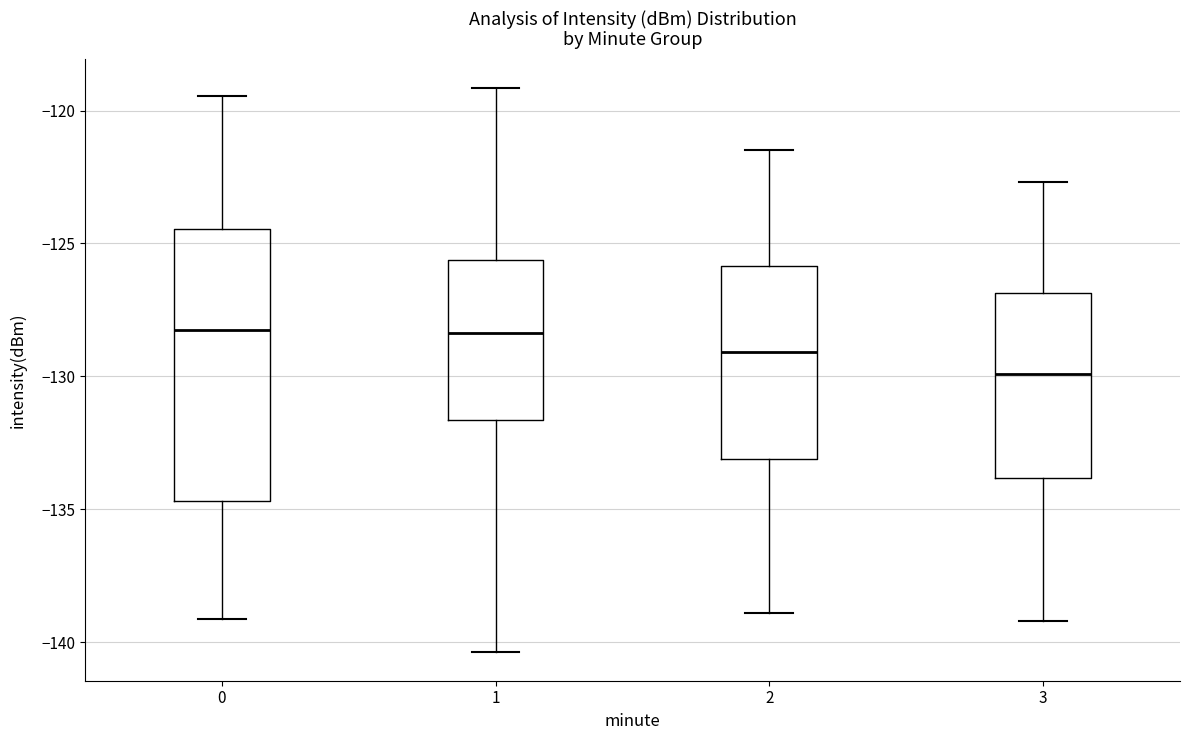

Reading left to right, read every box against the y-axis: the position of its median line, the range the box covers, and the ends of its whiskers. The values are not printed on the chart, so give them approximately, as read against the axis.

0: median -128.5, box -134.5 to -124.5, whiskers -139.0 to -119.5
1: median -128.5, box -131.5 to -125.5, whiskers -140.5 to -119.0
2: median -129.0, box -133.0 to -126.0, whiskers -139.0 to -121.5
3: median -130.0, box -134.0 to -127.0, whiskers -139.0 to -122.5